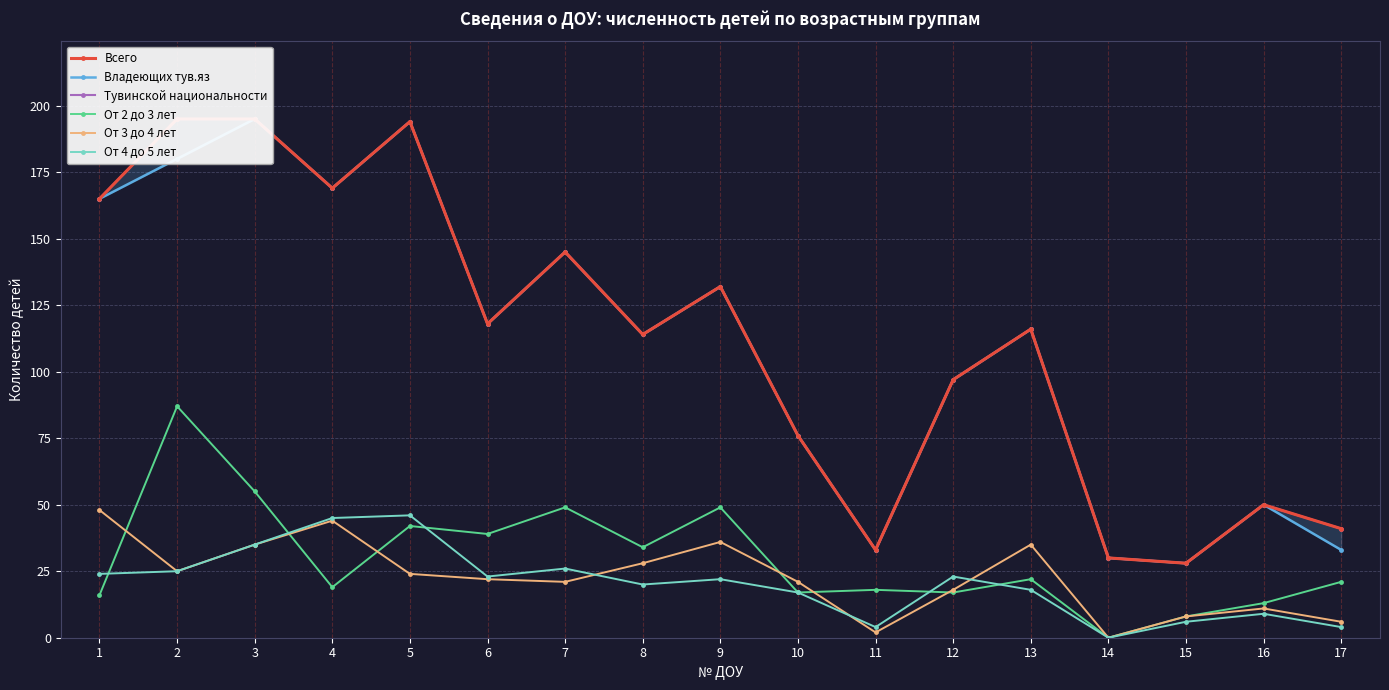

Which series has the largest range (max minus min)?

Всего